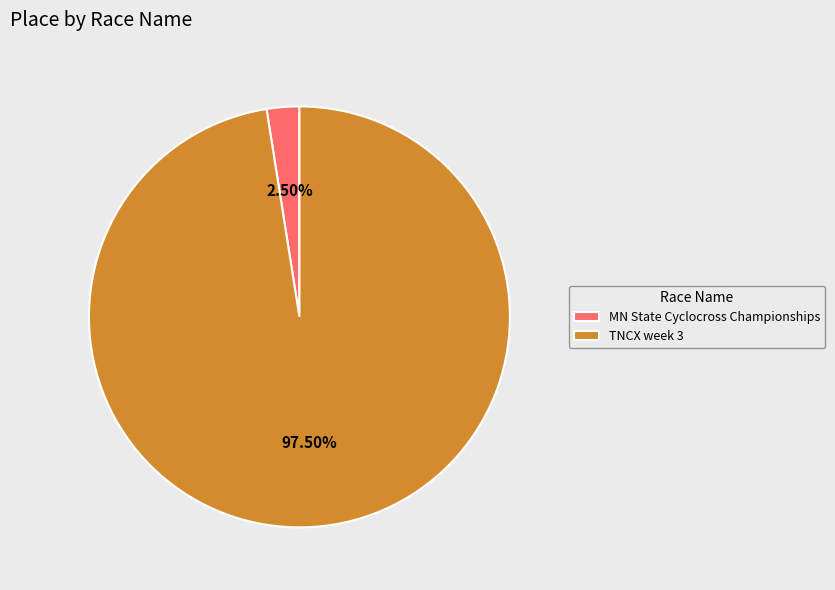

Rank the categories by value from highest to lowest.

TNCX week 3, MN State Cyclocross Championships